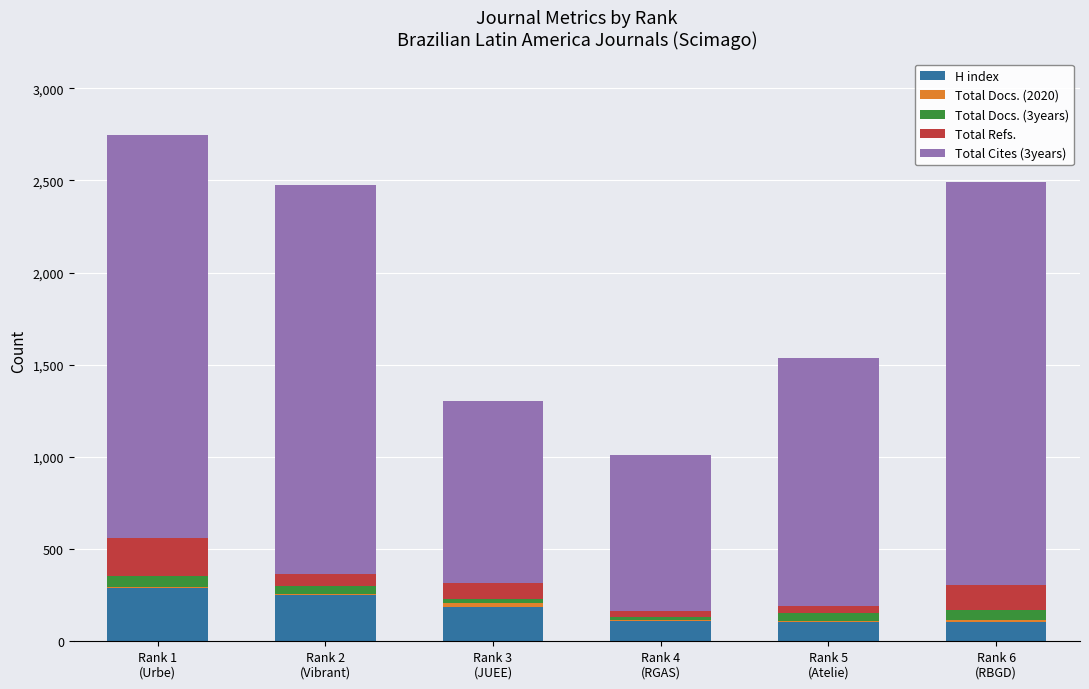

How many series are shown in this chart?

5